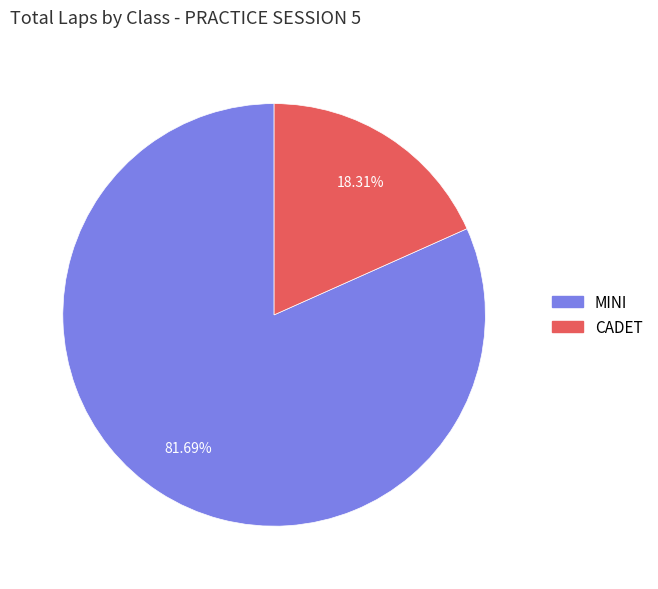

Is the sum of MINI and CADET greater than half?

Yes